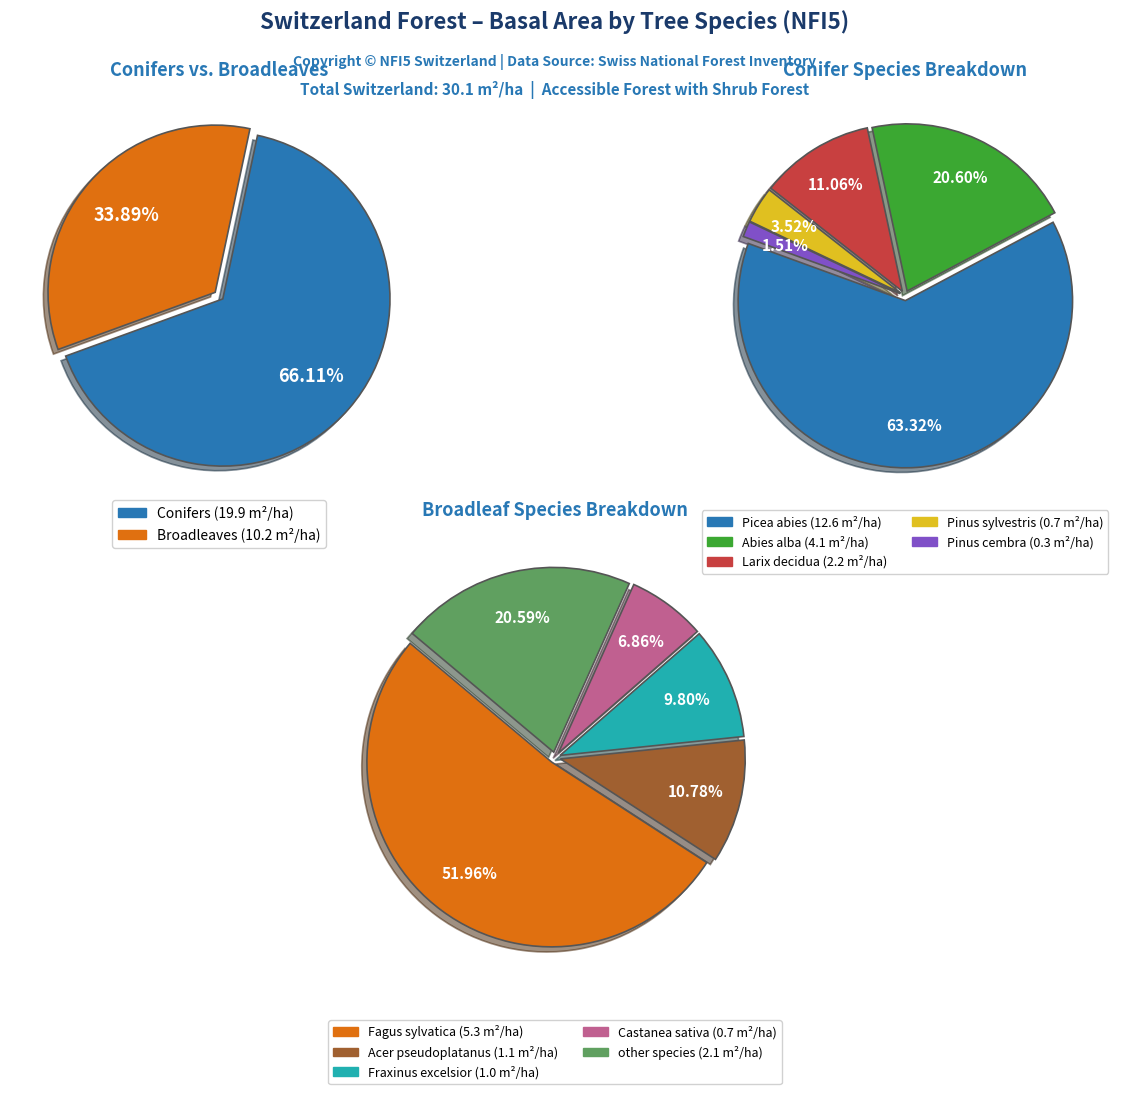

What percentage do Fraxinus excelsior and Picea abies together represent?

45.2%